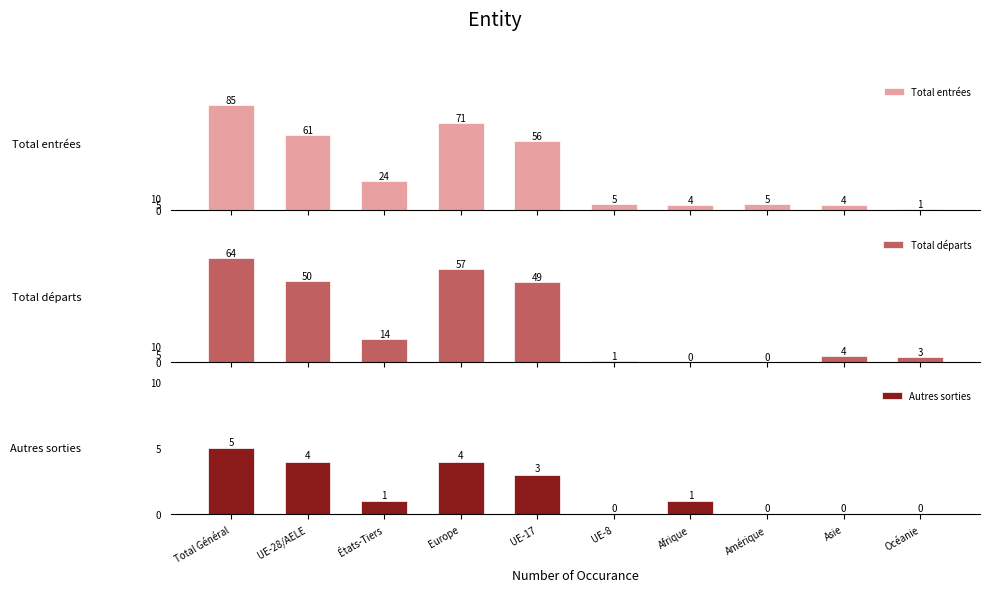

Reading left to right, extract all data points from this chart.

Total entrées: 85	61	24	71	56	5	4	5	4	1
Total départs: 64	50	14	57	49	1	0	0	4	3
Autres sorties: 5	4	1	4	3	0	1	0	0	0